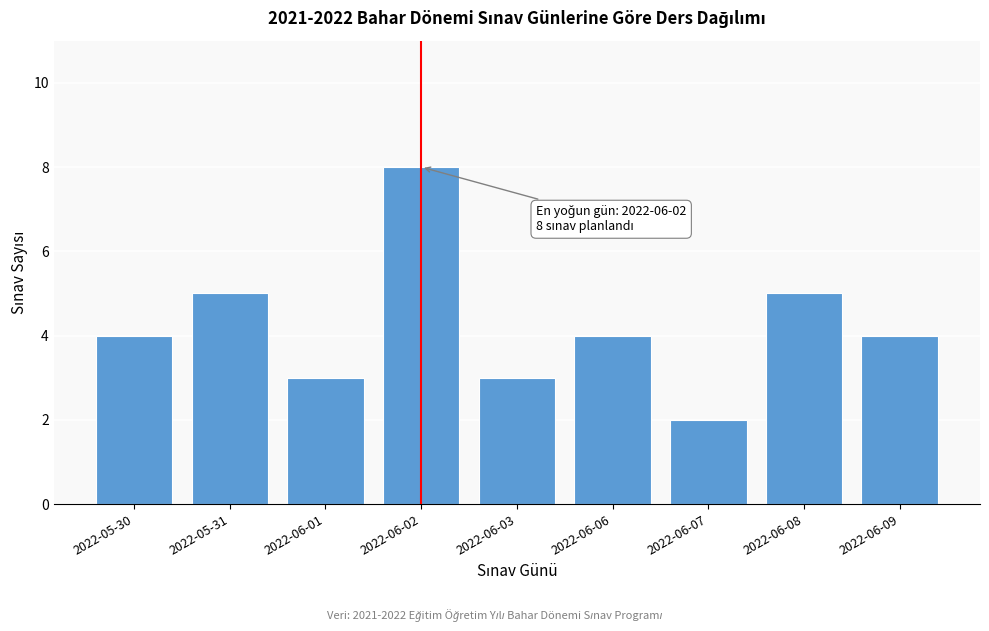

Reading right to left, transcribe all the data shown in this chart.

2022-06-09=4	2022-06-08=5	2022-06-07=2	2022-06-06=4	2022-06-03=3	2022-06-02=8	2022-06-01=3	2022-05-31=5	2022-05-30=4